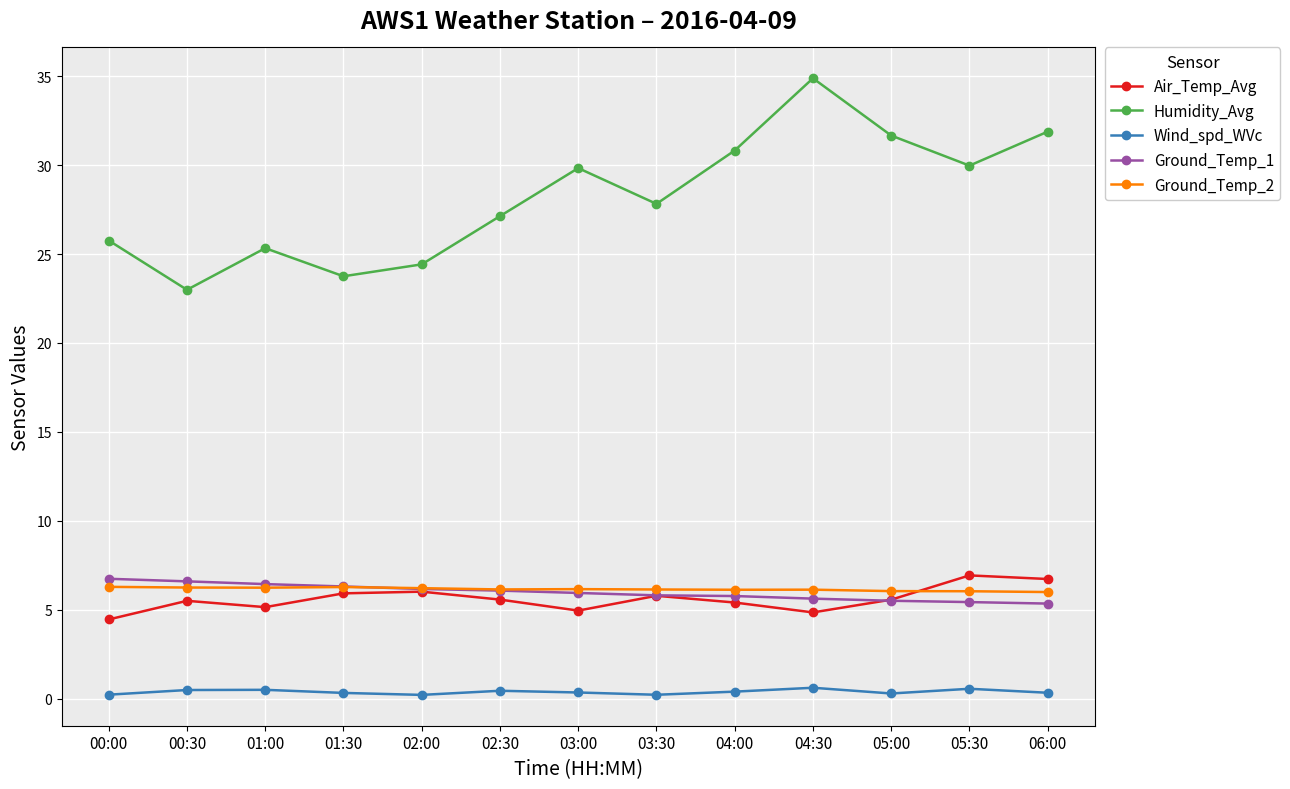

Count the number of data series in this chart.

5